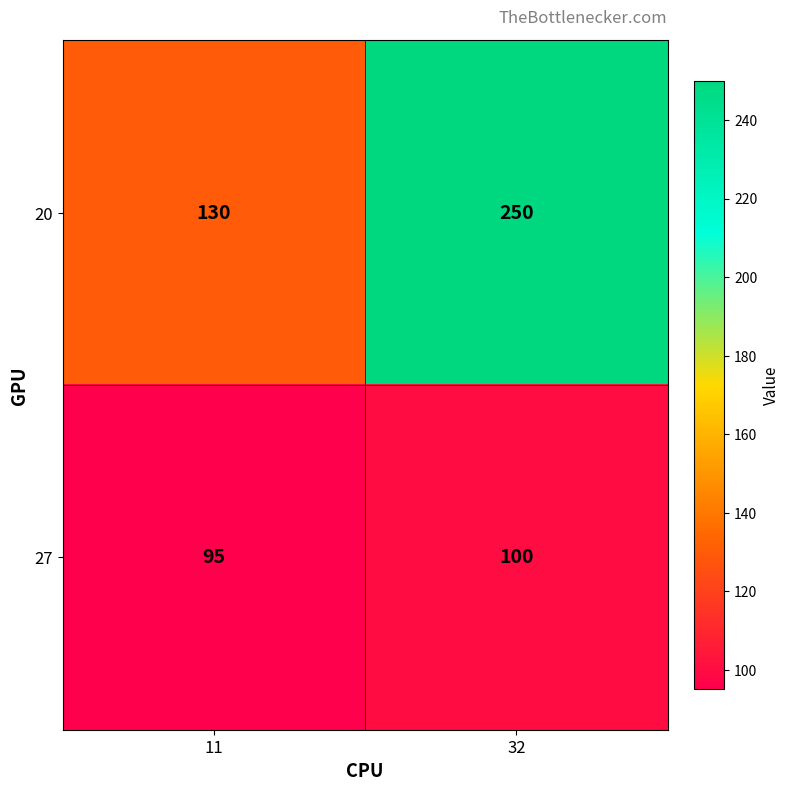

Where is 20 nearest to the value 190?

11